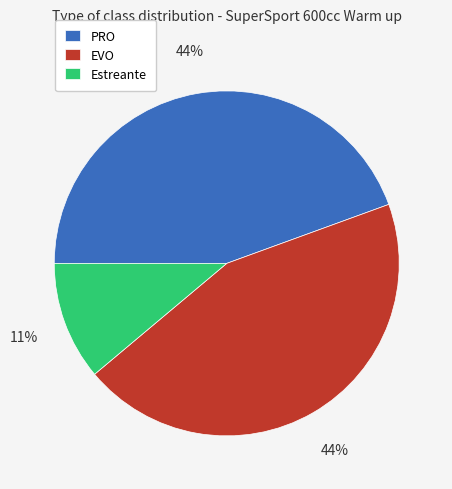

How many segments does this pie chart have?

3